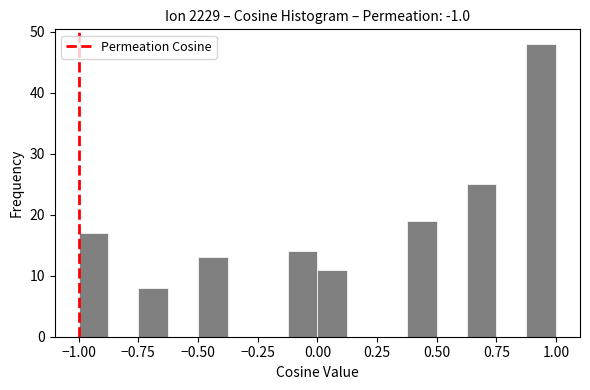

Around what value on the x-axis is the tallest bar? Give the approximate position of its centre, as read against the axis.

0.95